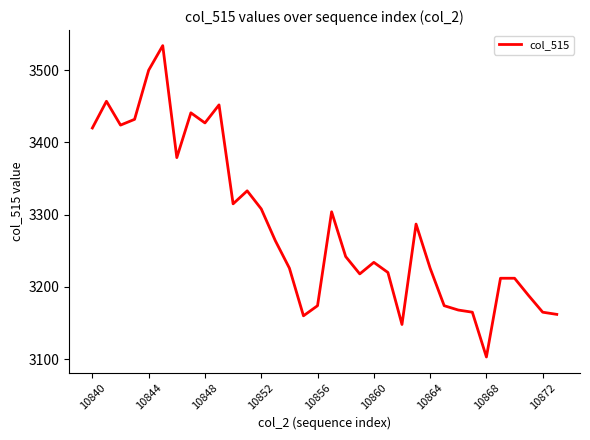

What is the difference between the maximum and minimum values?

431